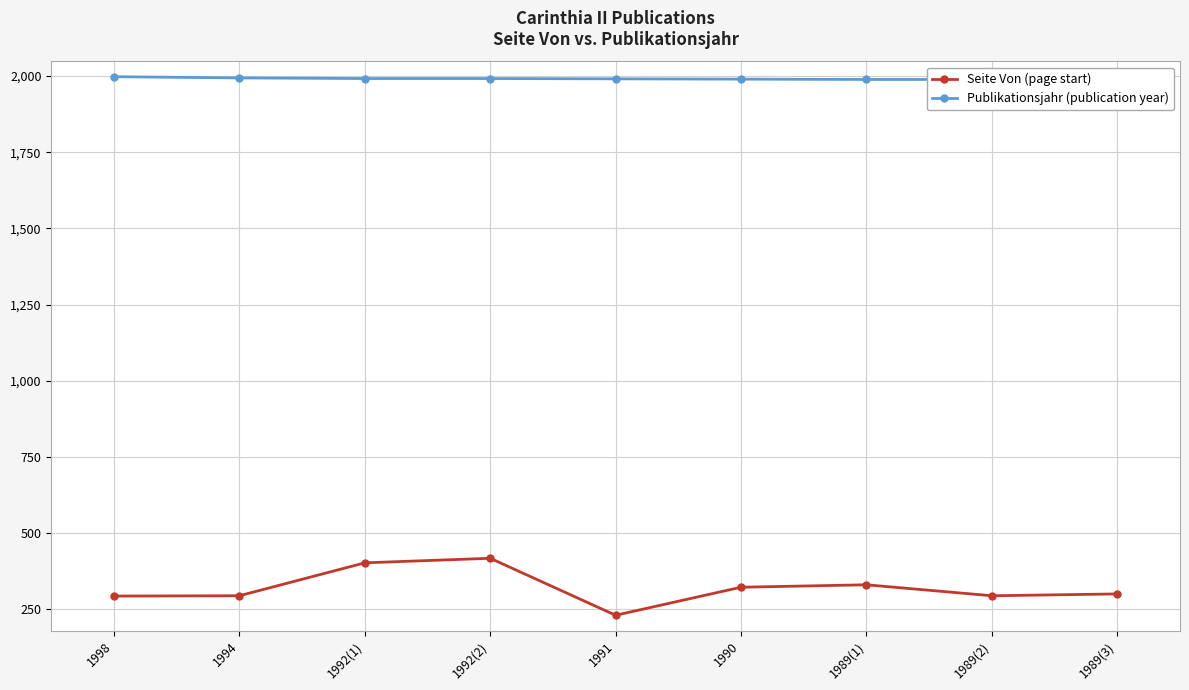

Between 1989(2) and 1994, which is larger?

1989(2)